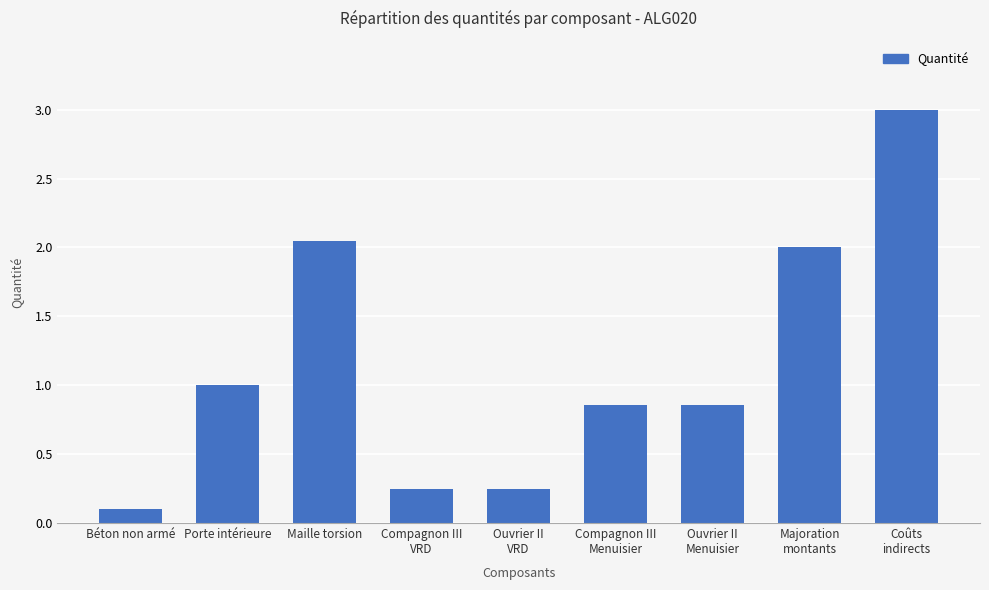

What is the average value?

1.2